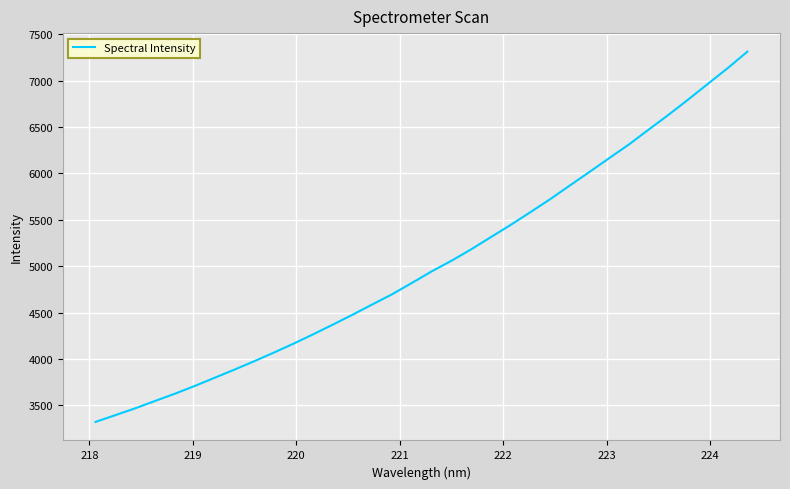

What is the sum of all values?

171066.1